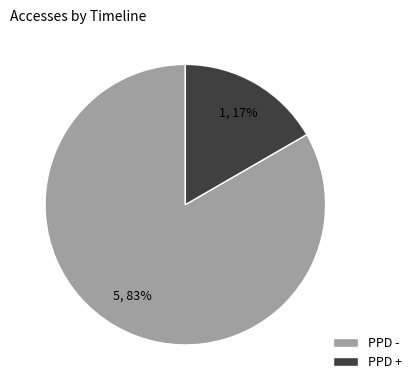

To the nearest percent, what is the average slice percentage?

50%